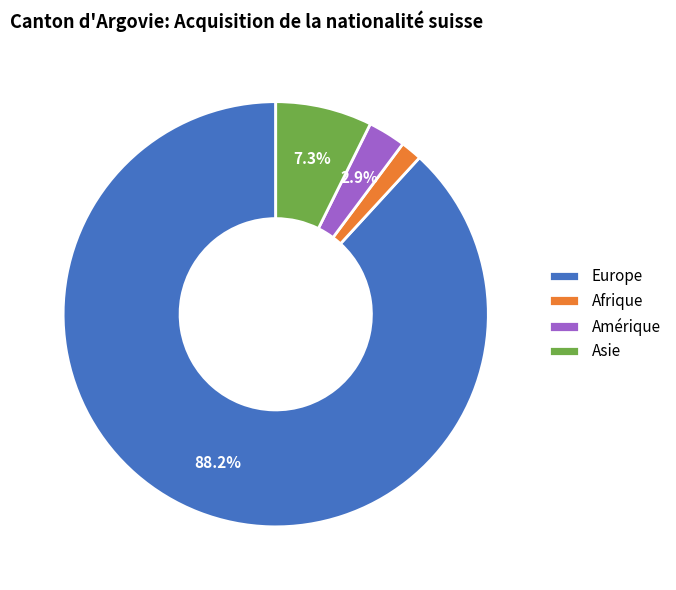

What is the largest slice in the pie chart?

Europe